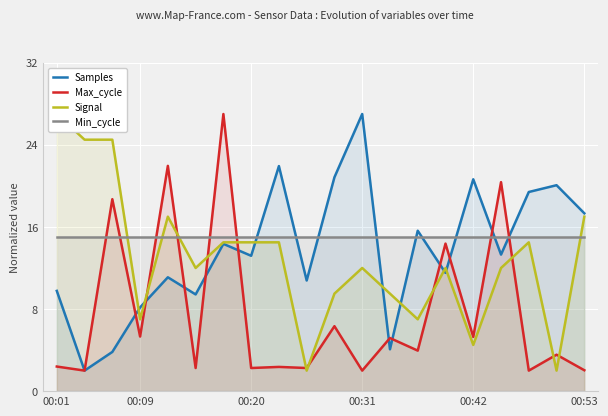

What is the difference between the maximum and second lowest values in the Max_cycle series?

25.0